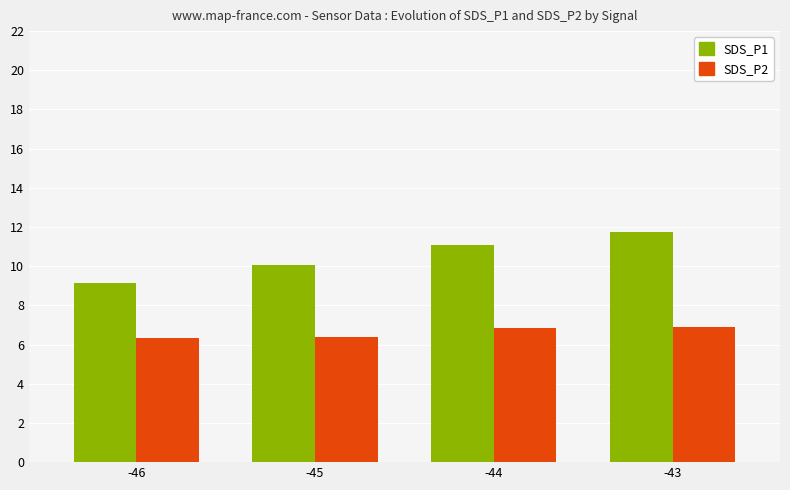

Between -45 and -44, which series saw the biggest shift?

SDS_P1